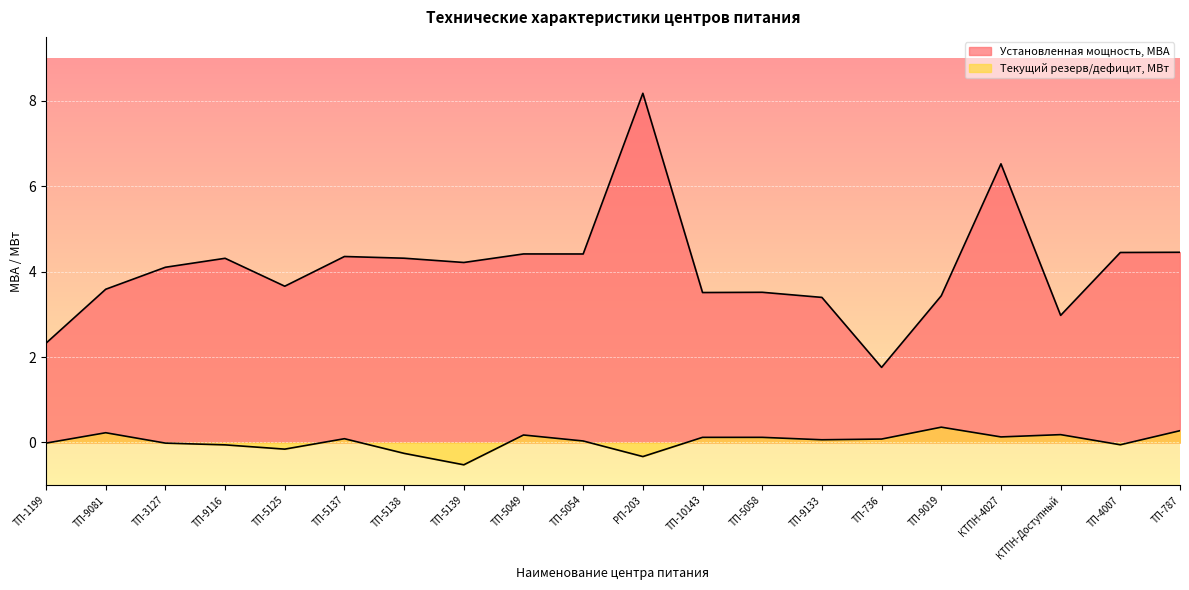

True or false: Текущий резерв/дефицит мощности, МВт has a value of 0.1 at КТПН-4027.

True